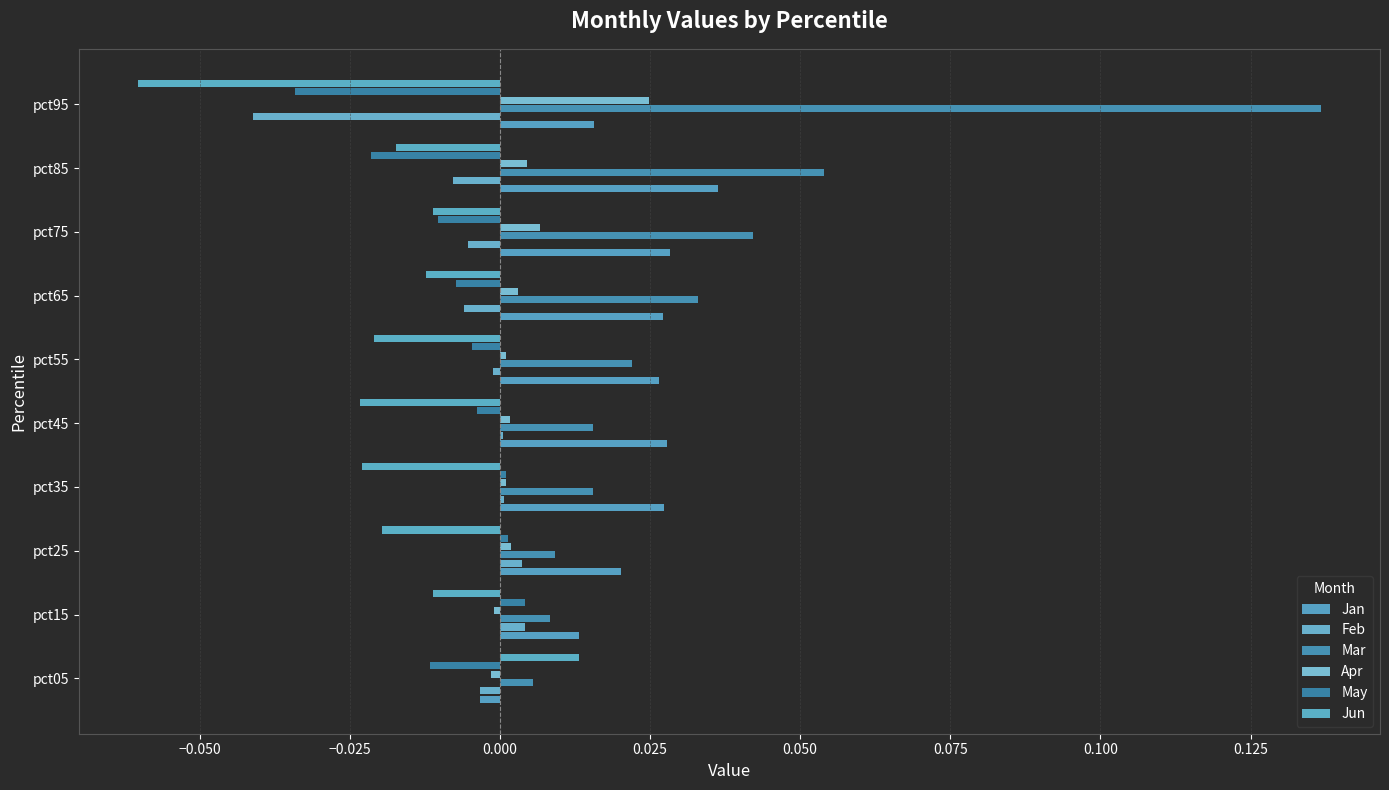

How many data points does each series have?

10